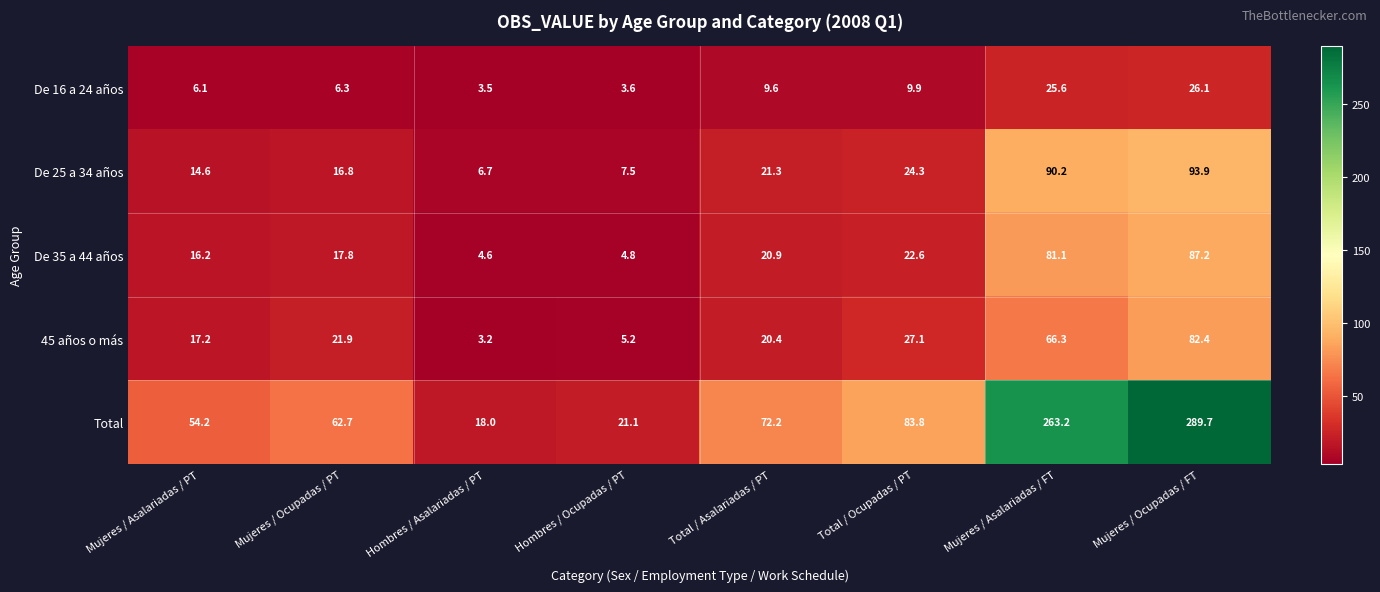

At which category is the sum across all series the highest?

Mujeres / Ocupadas / FT